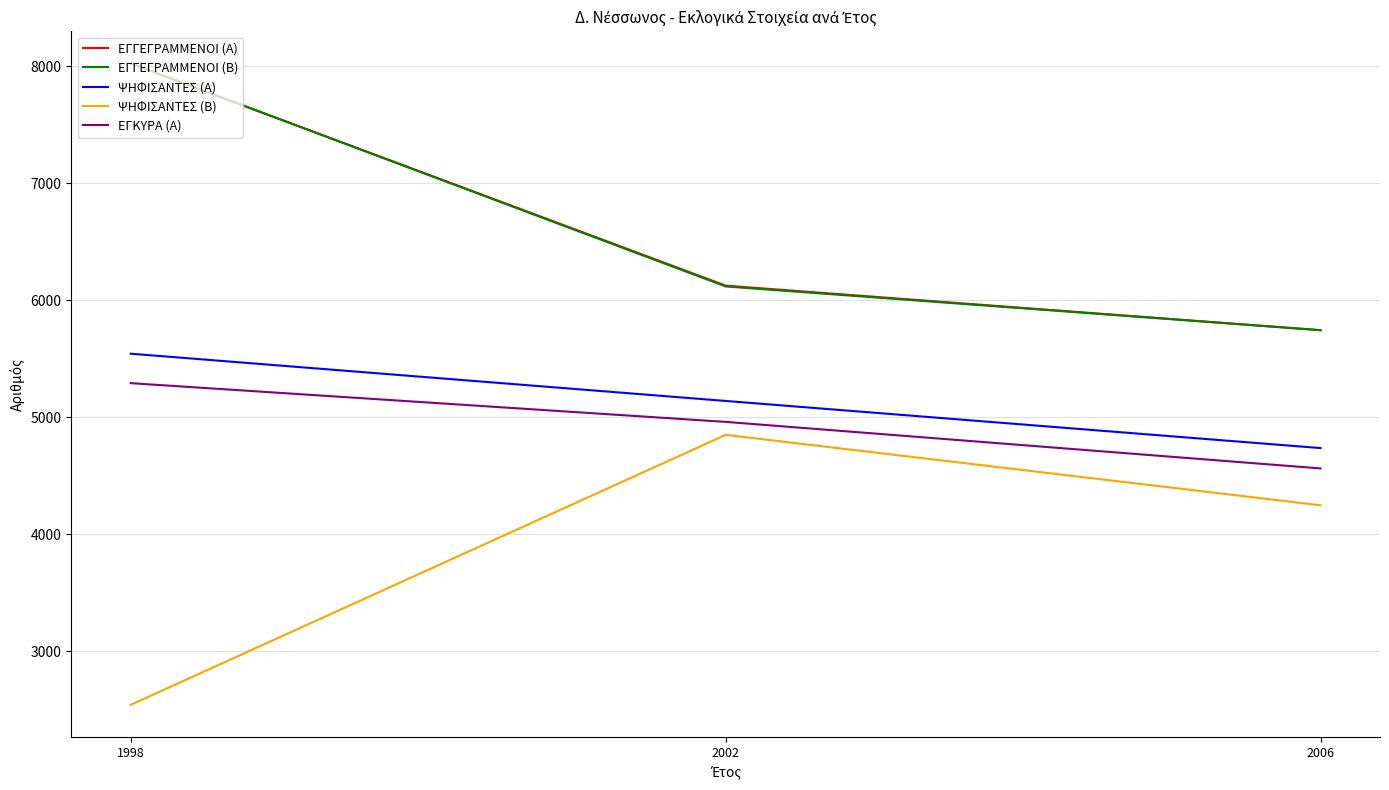

Reading left to right, what are all the values shown in this chart?

ΕΓΓΕΓΡΑΜΜΕΝΟΙ (Α): 8025	6125	5744
ΕΓΓΕΓΡΑΜΜΕΝΟΙ (Β): 8025	6118	5744
ΨΗΦΙΣΑΝΤΕΣ (Α): 5543	5139	4736
ΨΗΦΙΣΑΝΤΕΣ (Β): 2541	4849	4247
ΕΓΚΥΡΑ (Α): 5291	4960	4562